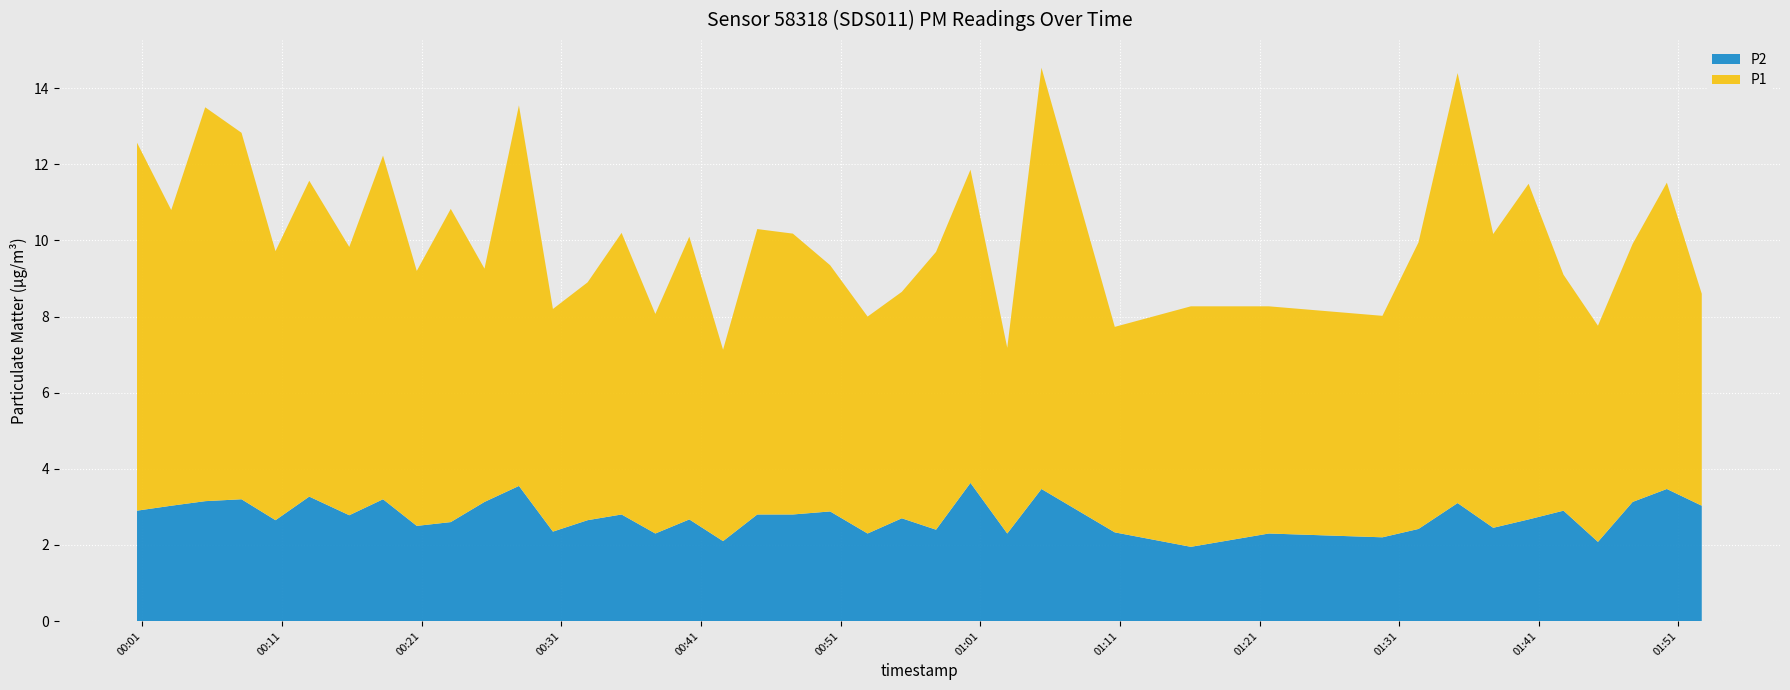

Reading left to right, transcribe all the data shown in this chart.

P1: 2022-10-16T00:00:37=9.7	2022-10-16T00:03:04=7.8	2022-10-16T00:05:30=10.3	2022-10-16T00:08:06=9.6	2022-10-16T00:10:32=7.1	2022-10-16T00:12:57=8.3	2022-10-16T00:15:49=7.0	2022-10-16T00:18:14=9.0	2022-10-16T00:20:39=6.7	2022-10-16T00:23:05=8.2	2022-10-16T00:25:30=6.1	2022-10-16T00:27:58=10.0	2022-10-16T00:30:24=5.8	2022-10-16T00:32:53=6.2	2022-10-16T00:35:19=7.4	2022-10-16T00:37:44=5.8	2022-10-16T00:40:10=7.4	2022-10-16T00:42:35=5.0	2022-10-16T00:45:02=7.5	2022-10-16T00:47:35=7.4	2022-10-16T00:50:15=6.5	2022-10-16T00:52:56=5.7	2022-10-16T00:55:23=6.0	2022-10-16T00:57:50=7.3	2022-10-16T01:00:18=8.2	2022-10-16T01:02:56=4.9	2022-10-16T01:05:23=11.1	2022-10-16T01:10:38=5.4	2022-10-16T01:16:05=6.3	2022-10-16T01:21:40=6.0	2022-10-16T01:29:48=5.8	2022-10-16T01:32:23=7.5	2022-10-16T01:35:11=11.3	2022-10-16T01:37:44=7.7	2022-10-16T01:40:16=8.8	2022-10-16T01:42:46=6.2	2022-10-16T01:45:14=5.7	2022-10-16T01:47:43=6.8	2022-10-16T01:50:10=8.1	2022-10-16T01:52:40=5.6
P2: 2022-10-16T00:00:37=2.9	2022-10-16T00:03:04=3.0	2022-10-16T00:05:30=3.1	2022-10-16T00:08:06=3.2	2022-10-16T00:10:32=2.6	2022-10-16T00:12:57=3.3	2022-10-16T00:15:49=2.8	2022-10-16T00:18:14=3.2	2022-10-16T00:20:39=2.5	2022-10-16T00:23:05=2.6	2022-10-16T00:25:30=3.1	2022-10-16T00:27:58=3.5	2022-10-16T00:30:24=2.4	2022-10-16T00:32:53=2.6	2022-10-16T00:35:19=2.8	2022-10-16T00:37:44=2.3	2022-10-16T00:40:10=2.7	2022-10-16T00:42:35=2.1	2022-10-16T00:45:02=2.8	2022-10-16T00:47:35=2.8	2022-10-16T00:50:15=2.9	2022-10-16T00:52:56=2.3	2022-10-16T00:55:23=2.7	2022-10-16T00:57:50=2.4	2022-10-16T01:00:18=3.6	2022-10-16T01:02:56=2.3	2022-10-16T01:05:23=3.5	2022-10-16T01:10:38=2.3	2022-10-16T01:16:05=1.9	2022-10-16T01:21:40=2.3	2022-10-16T01:29:48=2.2	2022-10-16T01:32:23=2.4	2022-10-16T01:35:11=3.1	2022-10-16T01:37:44=2.5	2022-10-16T01:40:16=2.7	2022-10-16T01:42:46=2.9	2022-10-16T01:45:14=2.1	2022-10-16T01:47:43=3.1	2022-10-16T01:50:10=3.5	2022-10-16T01:52:40=3.0